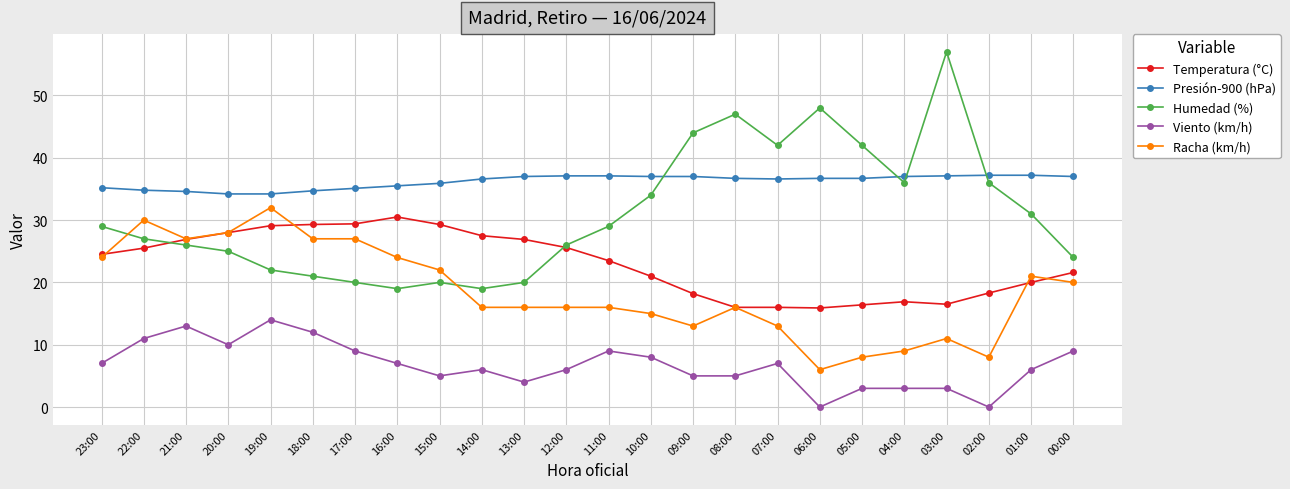

Which series has the widest spread of values?

Humedad (%)